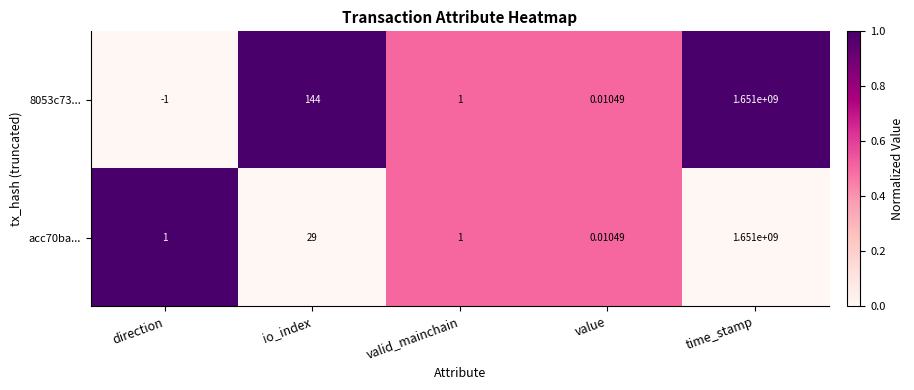

How many categories are shown in the chart?

5